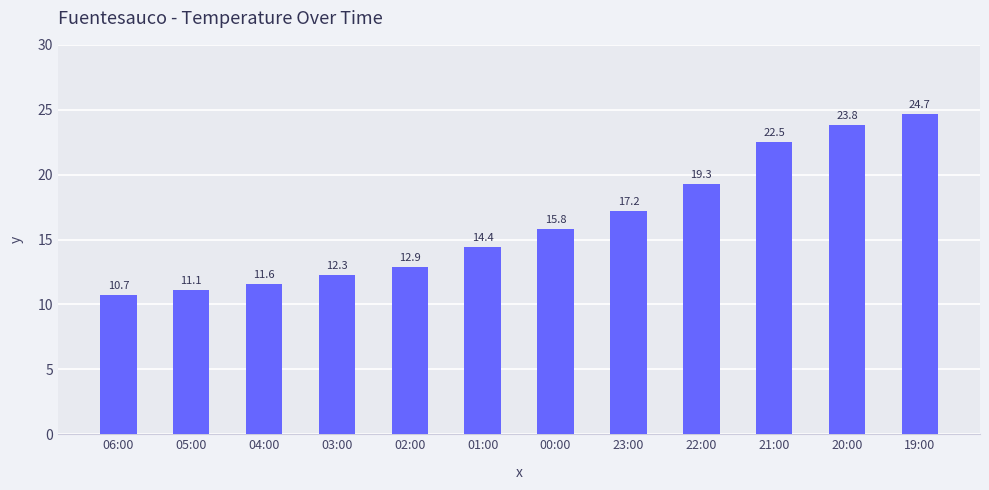

What is the difference between the second highest and minimum values?

13.1